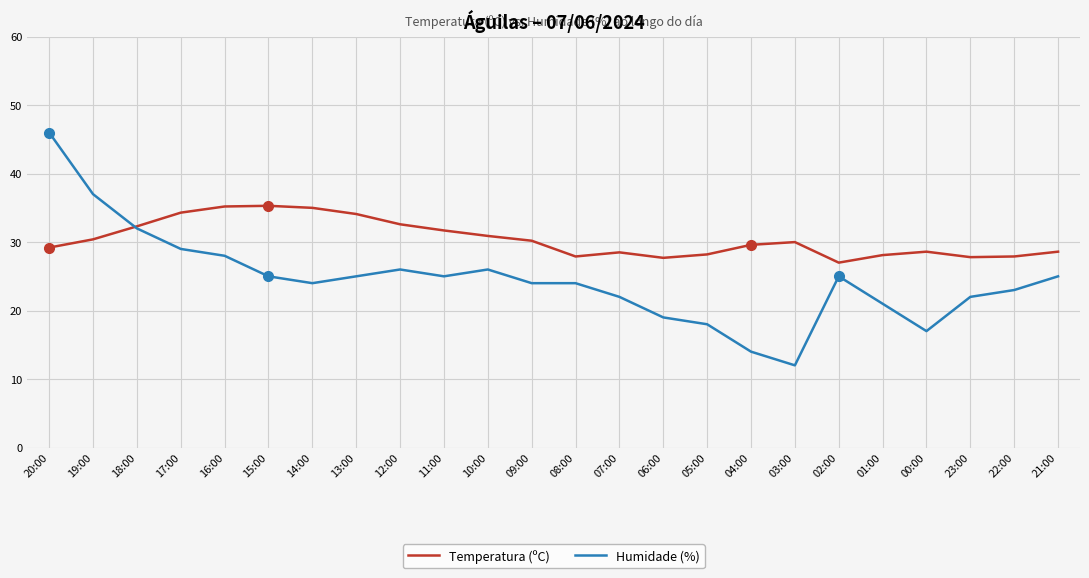

What position from the left is 12:00?

9